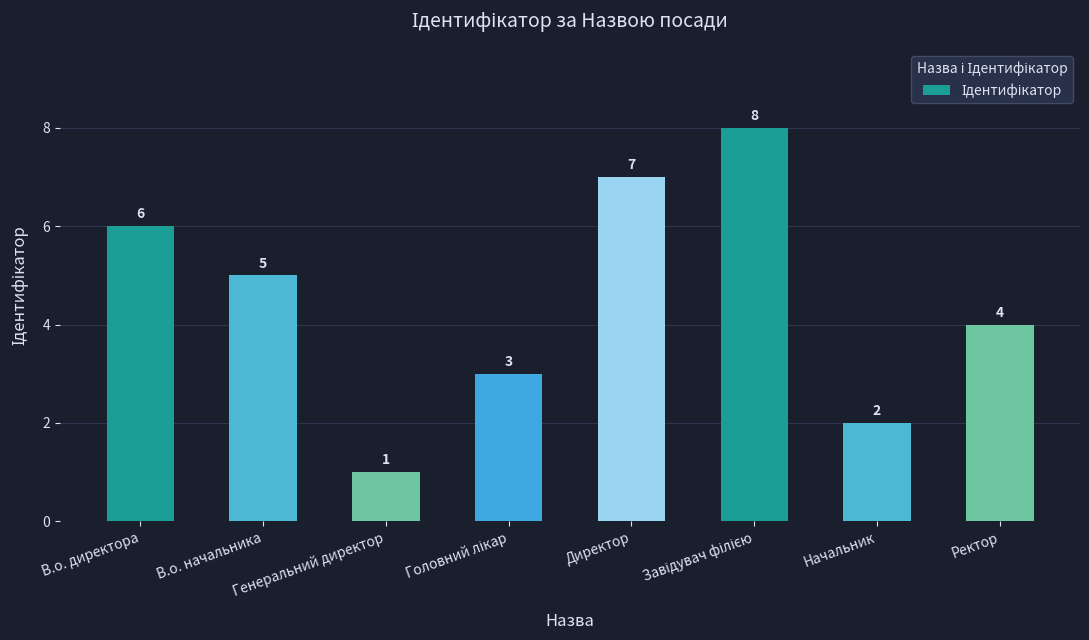

Which label corresponds to the smallest value in the chart?

Генеральний директор